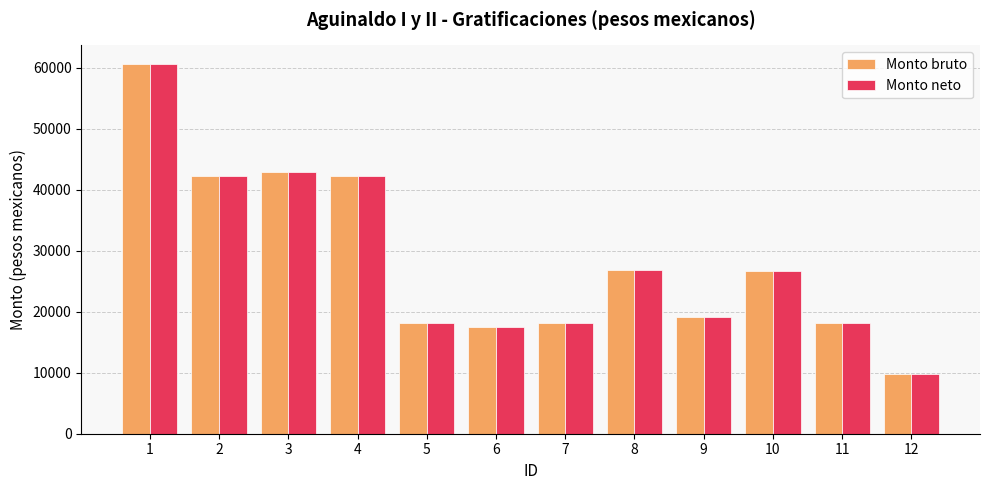

At how many categories does at least one series exceed 49595?

1